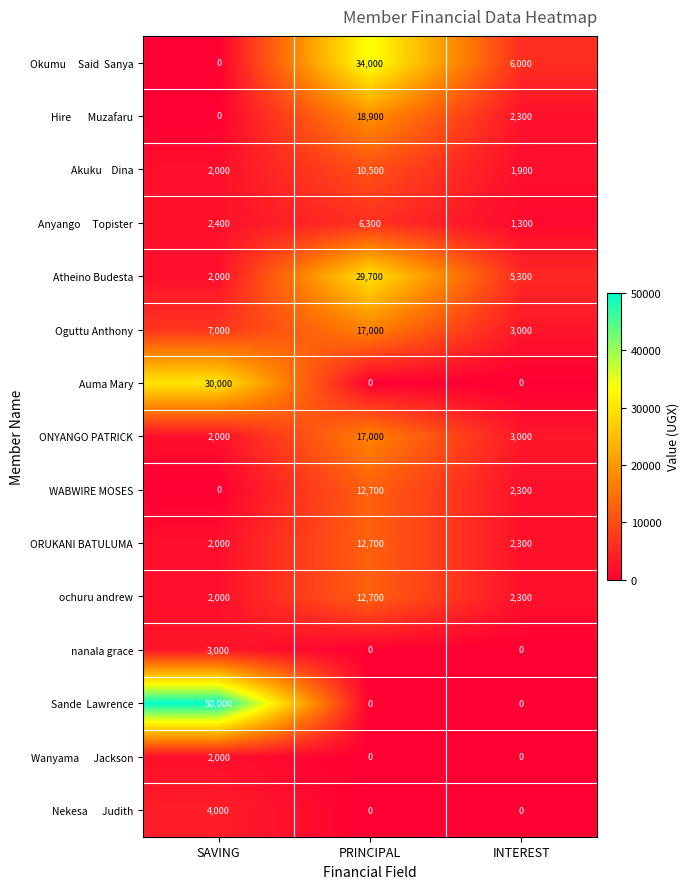

The value of ONYANGO PATRICK at SAVING is 685. True or false?

False